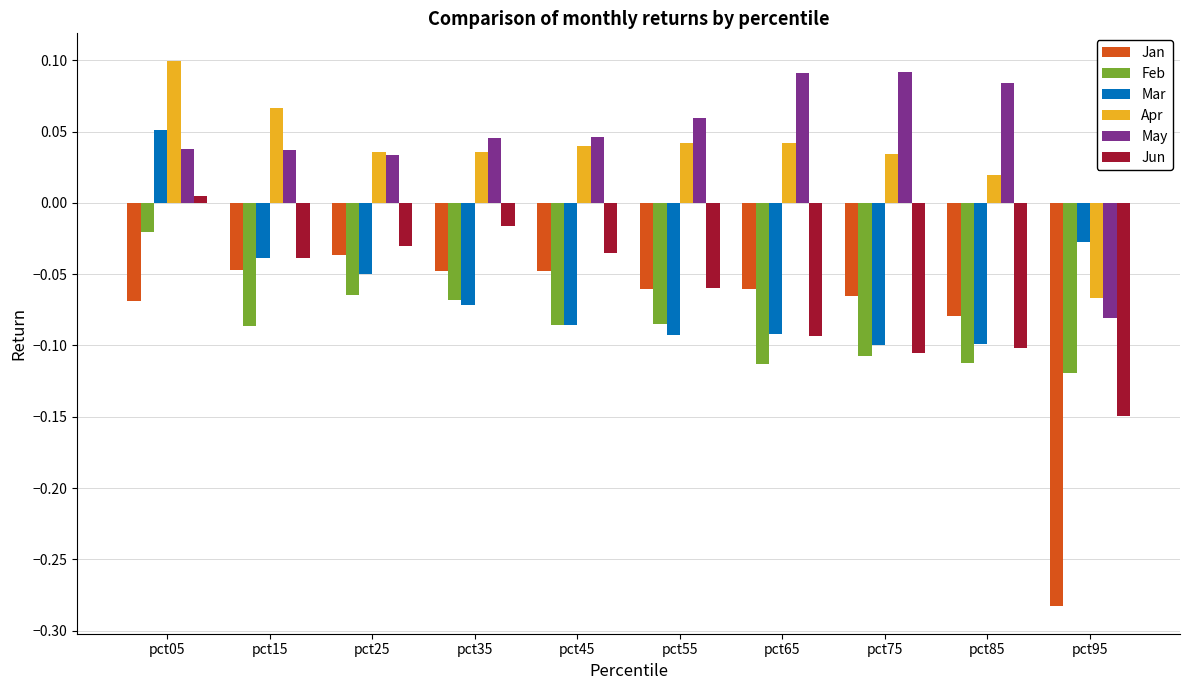

Between pct05 and pct95, which series saw the biggest shift?

Jan